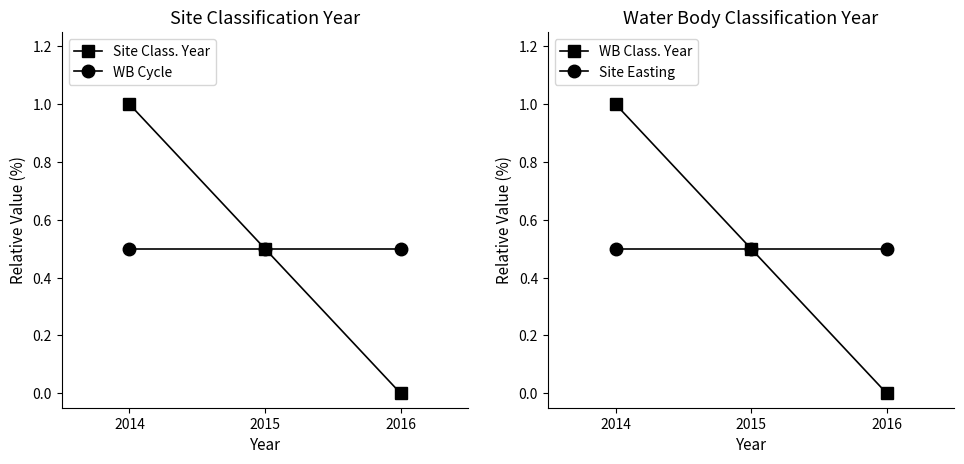

The Site Class. Year series shows -0.4 at 2016. True or false?

False